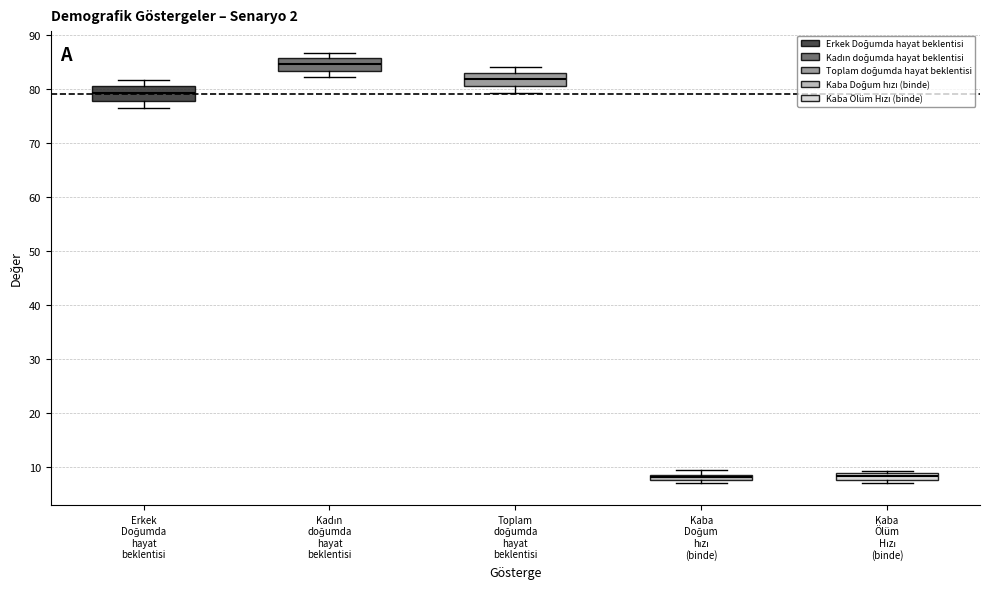

Where is the lower edge of the box for Kadın doğumda hayat beklentisi on the y-axis? The values are not printed on the chart, so give them approximately, as read against the axis.

83